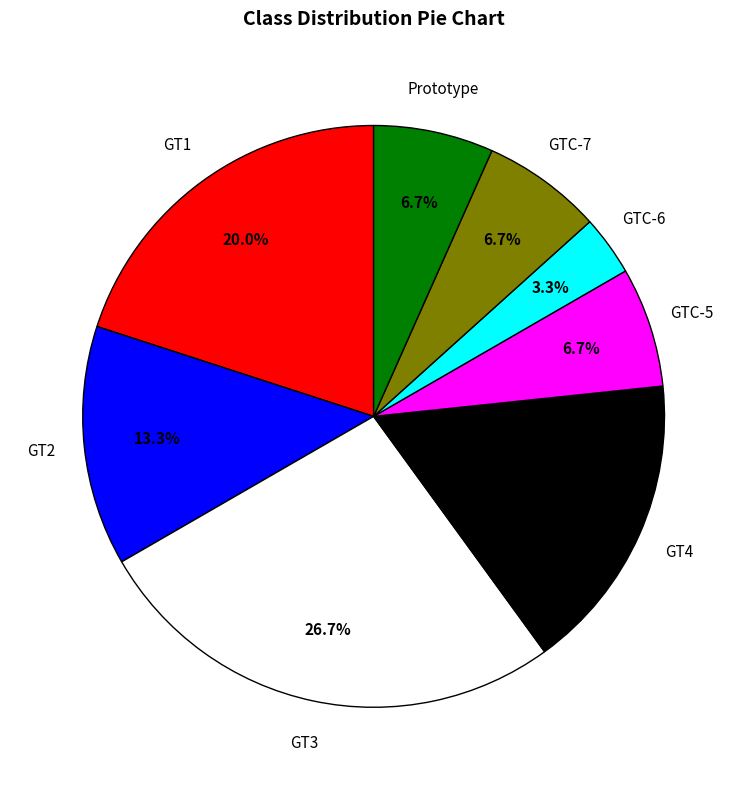

Does any single category account for the majority?

No